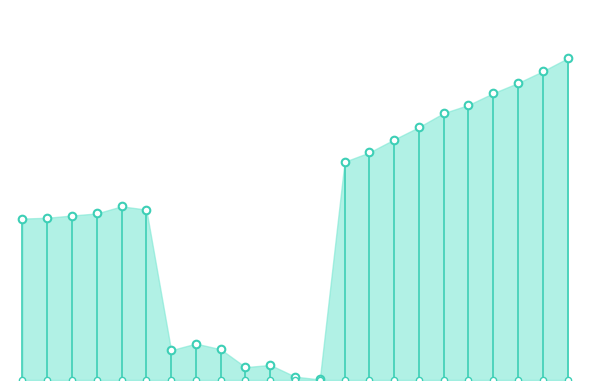

Which has a higher value, 2022-10 or 2022-12?

2022-12